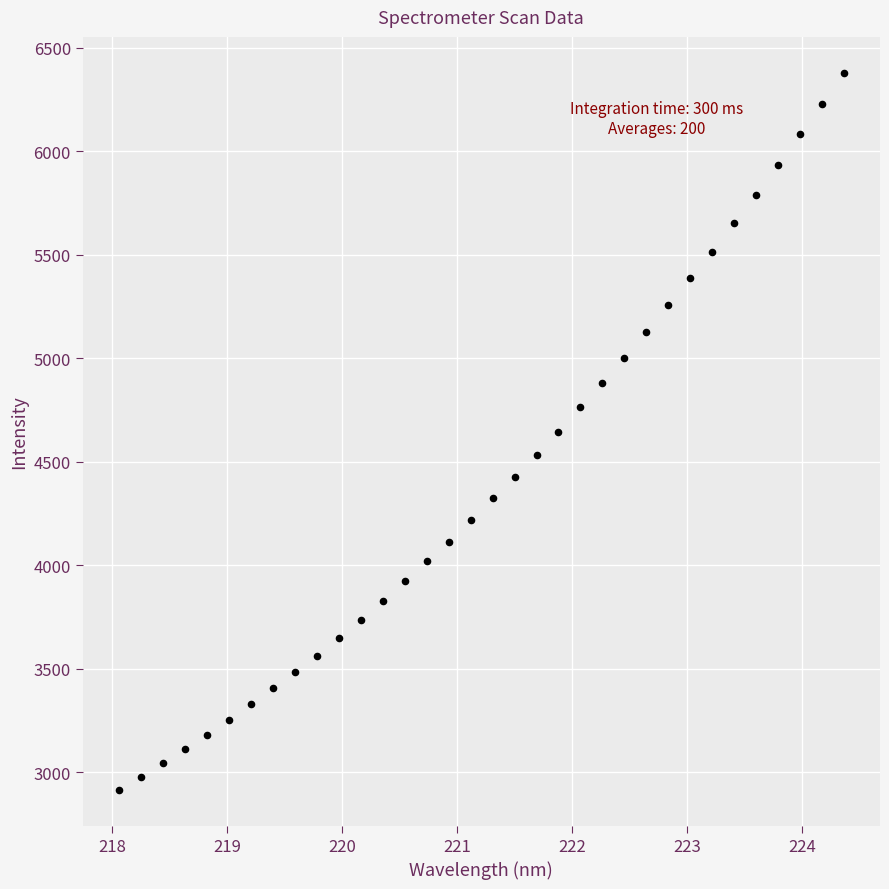

What is the range of X values (max minus min)?

6.3